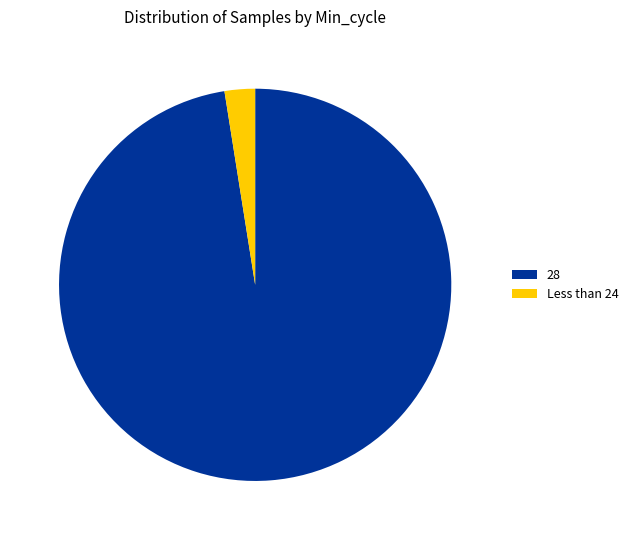

Which category has the biggest portion of the pie?

28